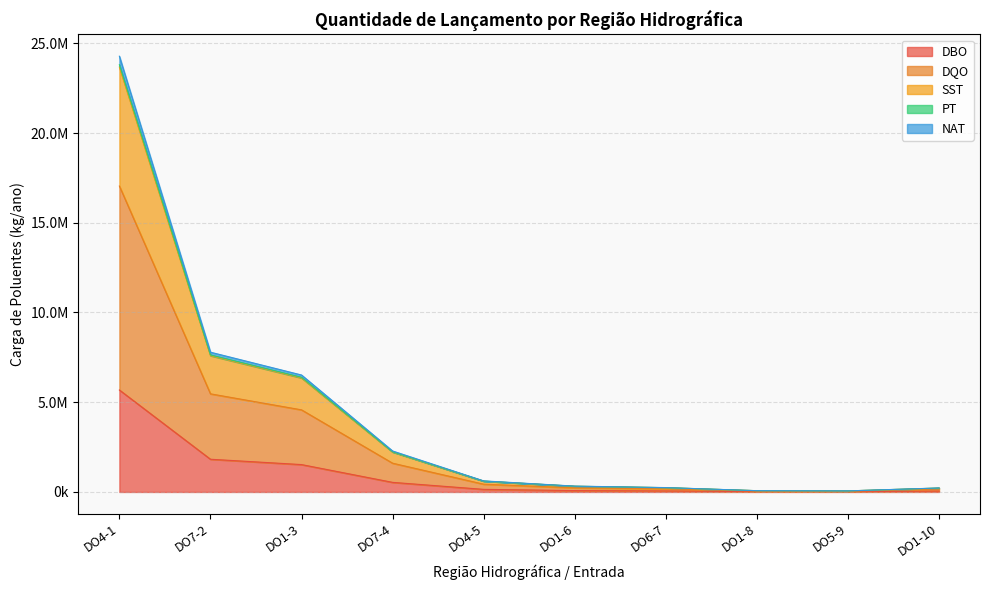

What are all the series names shown in the legend?

DBO, DQO, SST, PT, NAT